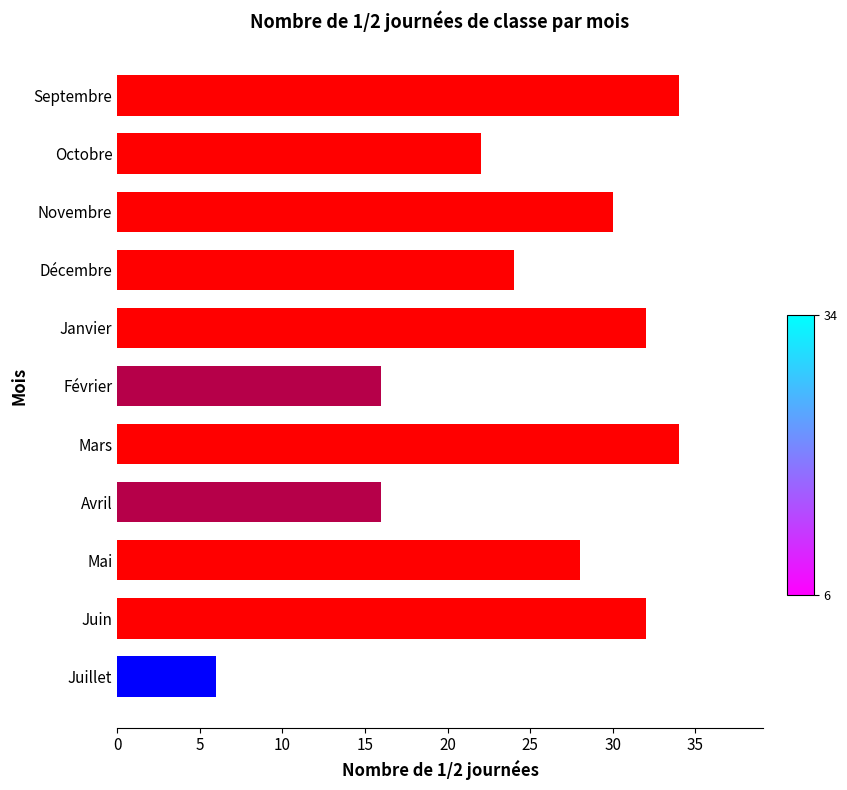

What is the maximum value shown in the chart?

34